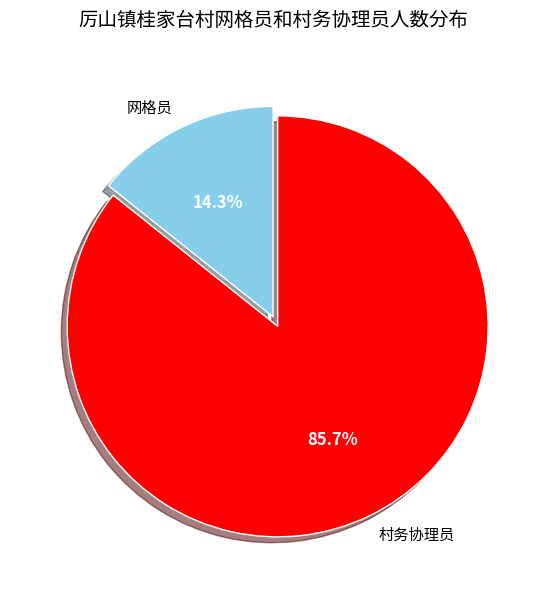

Does 村务协理员 account for over 50% of the chart?

Yes